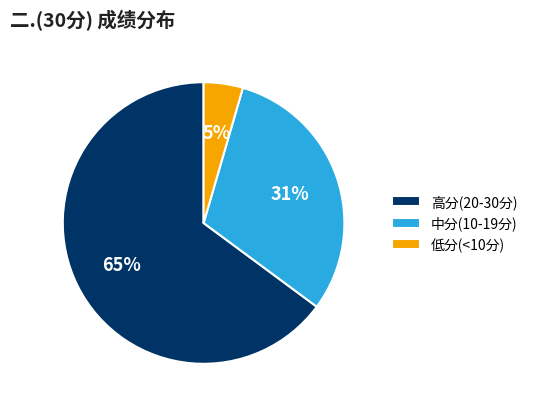

How many slices are in this pie chart?

3